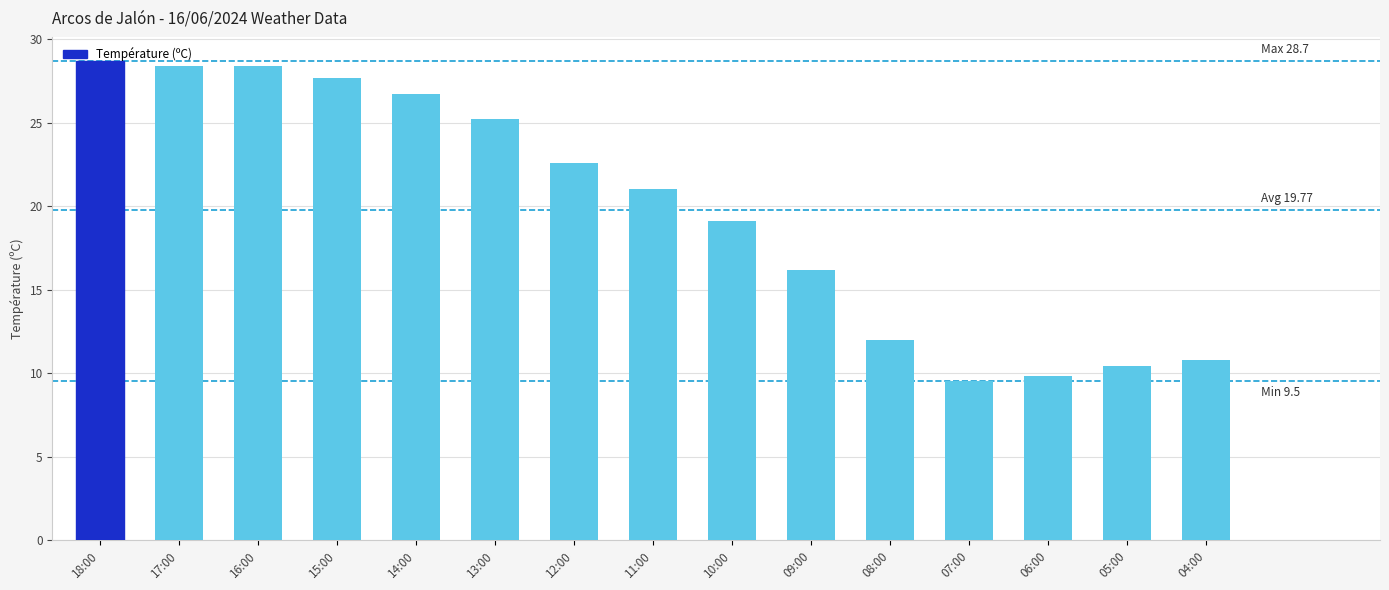

What is the difference between the values at 06:00 and 16:00?

18.6